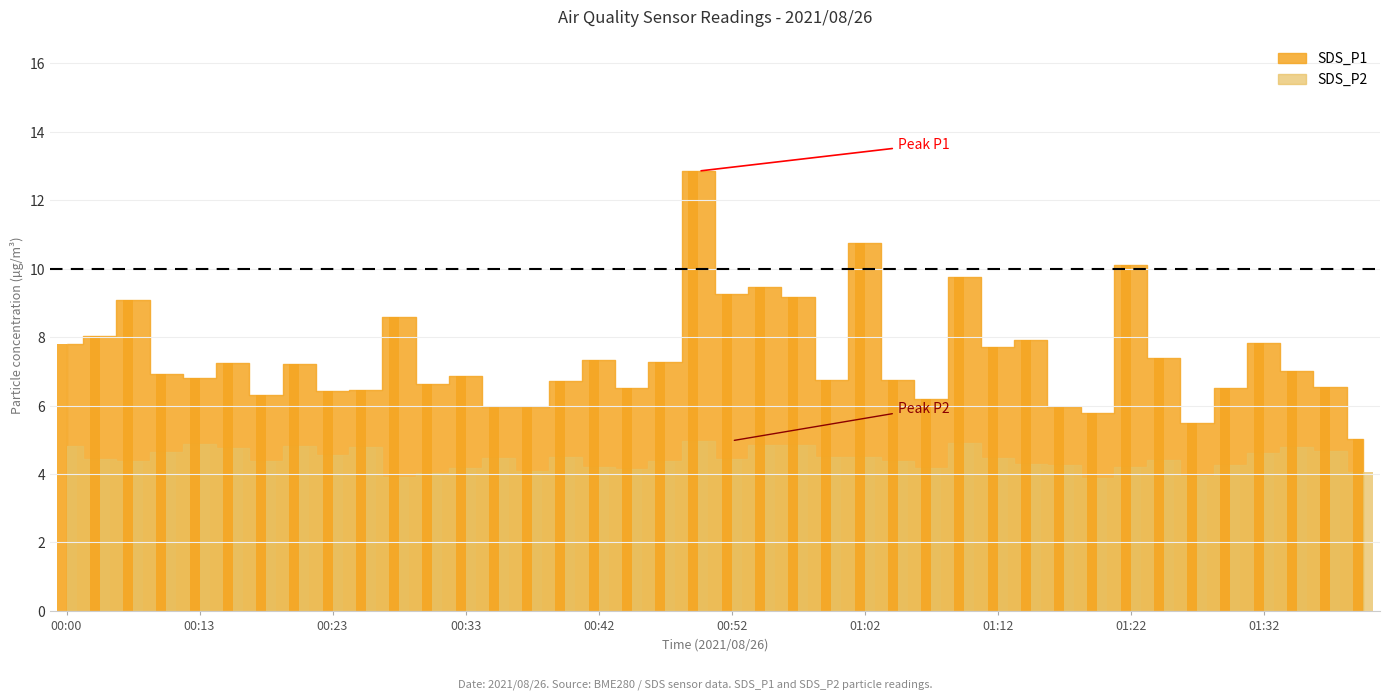

How many data points in SDS_P1 are less than 7?

20